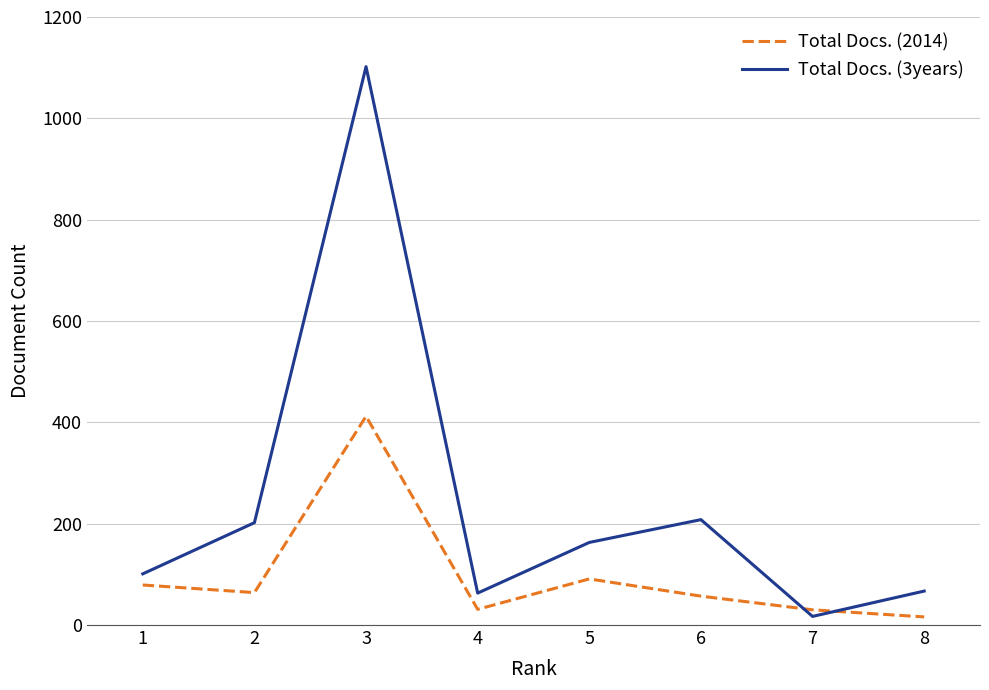

Which series changed the most between 4 and 6?

Total Docs. (3years)